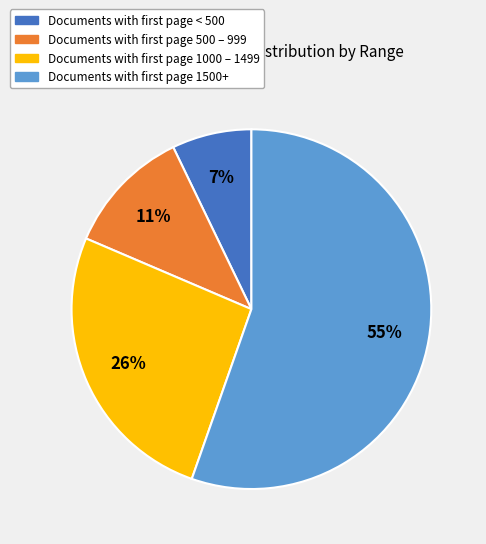

Is there a majority slice in this chart?

Yes